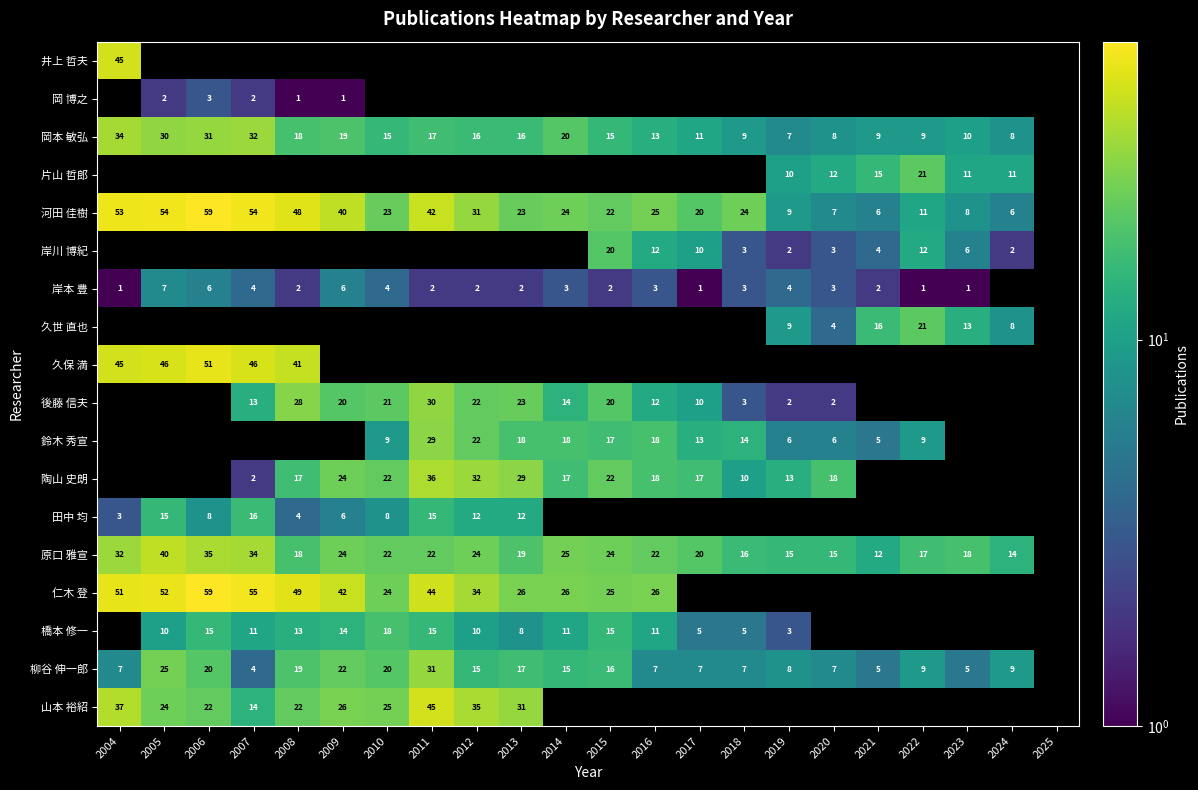

The value of 田中 均 at 2011 is 27. True or false?

False